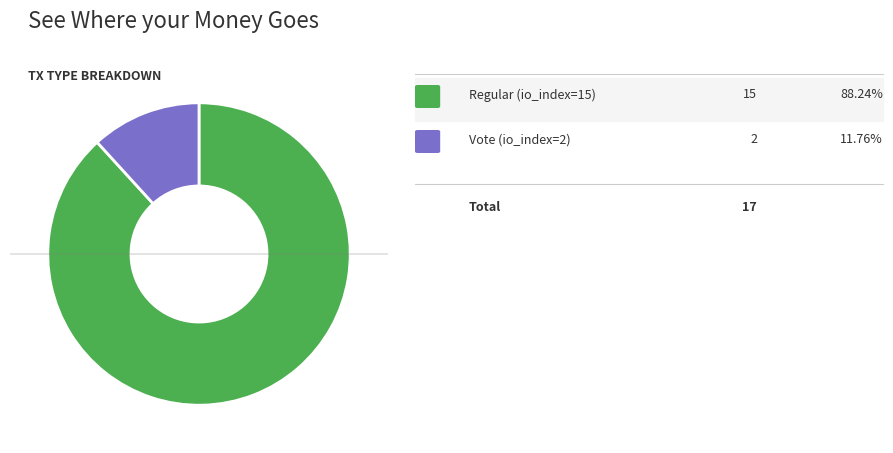

Does any single category account for the majority?

Yes